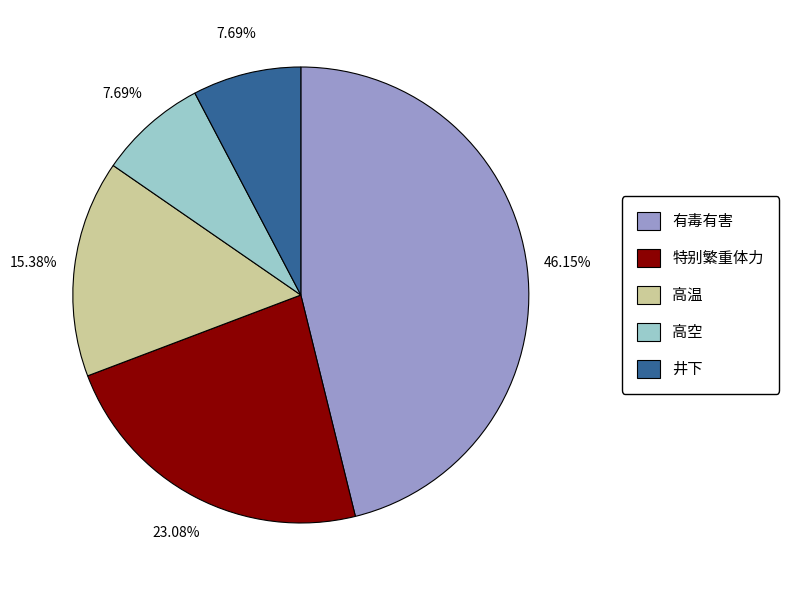

Does any single category account for the majority?

No